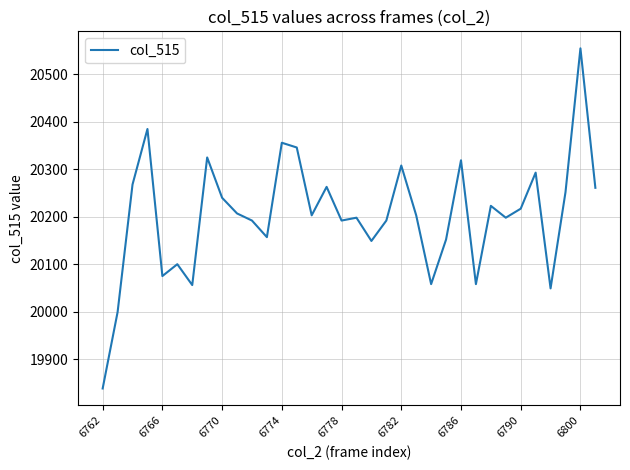

What is the difference between the maximum and minimum values?

717